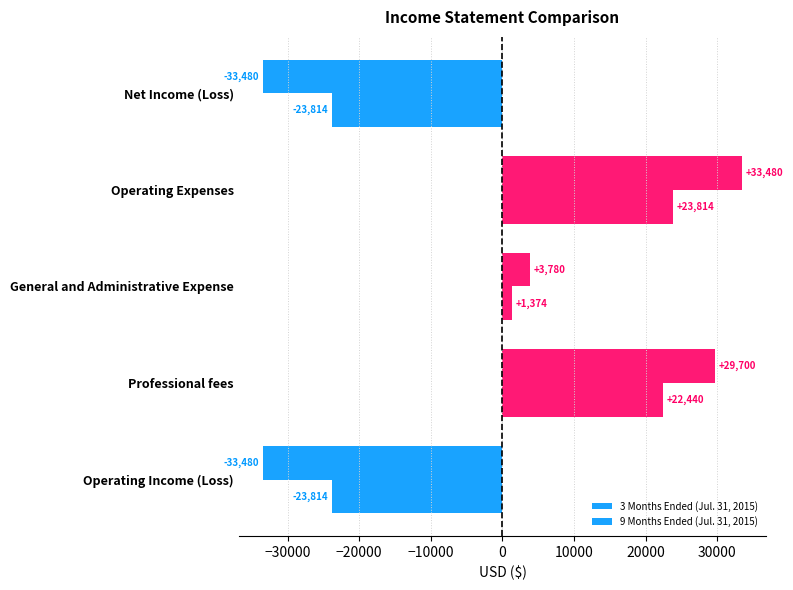

How many negative values does the 3 Months Ended (Jul. 31, 2015) series have?

2